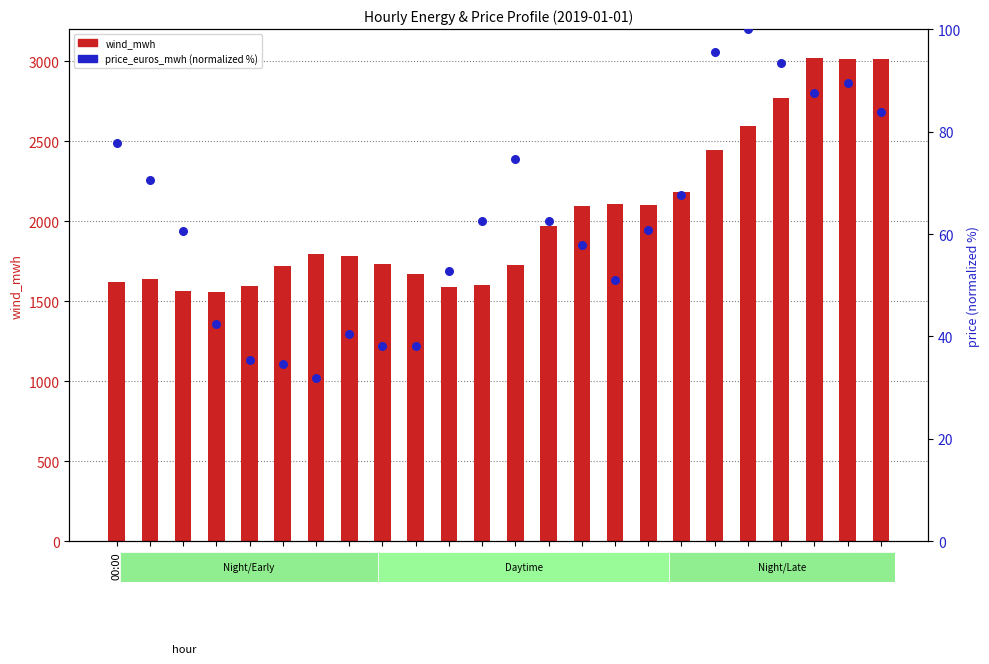

Which series reaches the minimum Y coordinate?

price_euros_mwh (normalized)